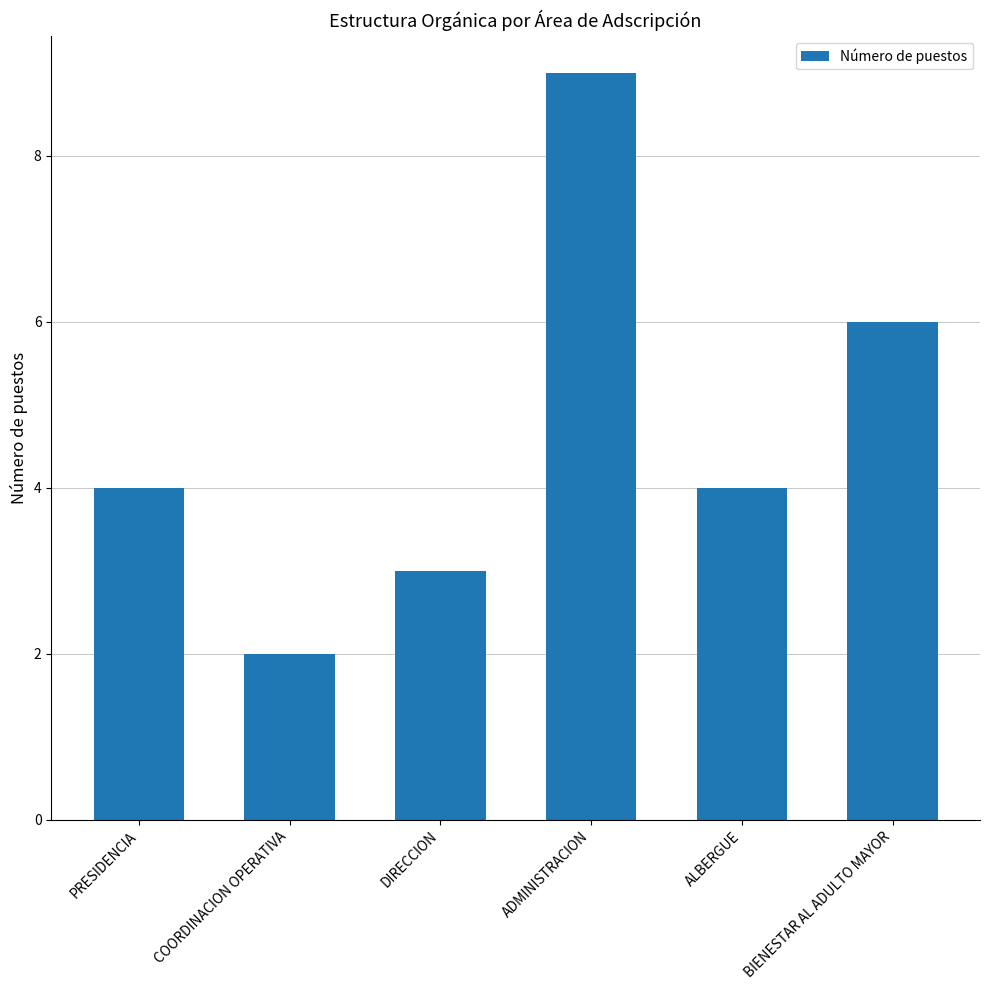

What value does the data have at DIRECCION?

3